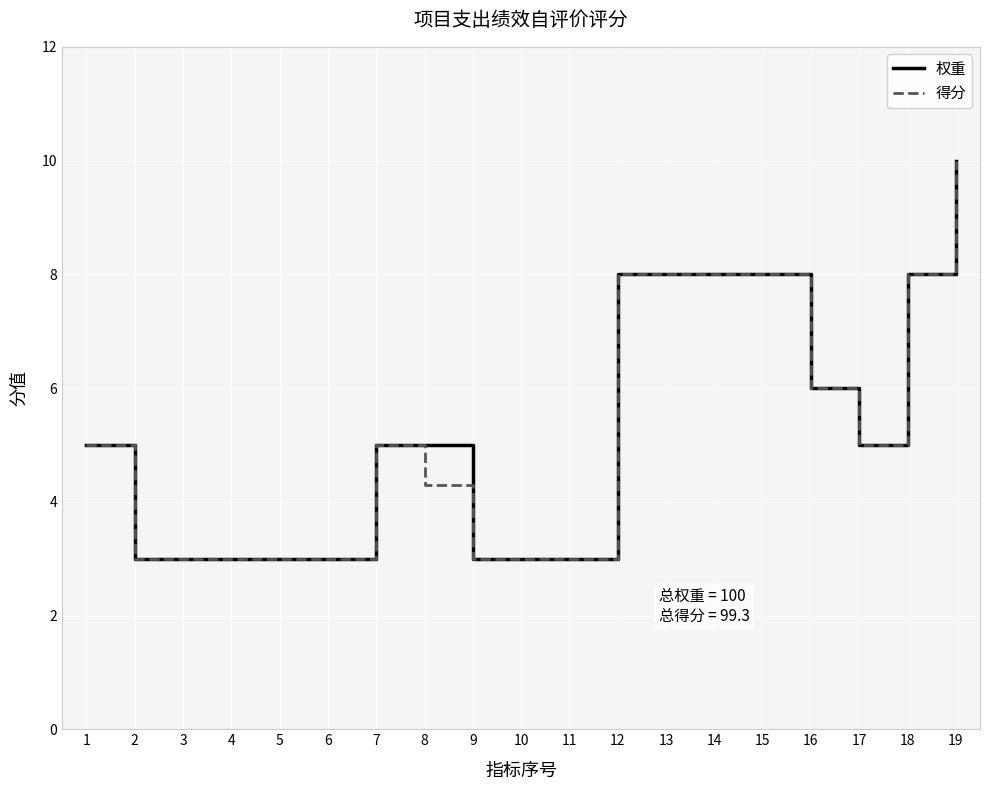

What is the minimum value for 权重?

3.0